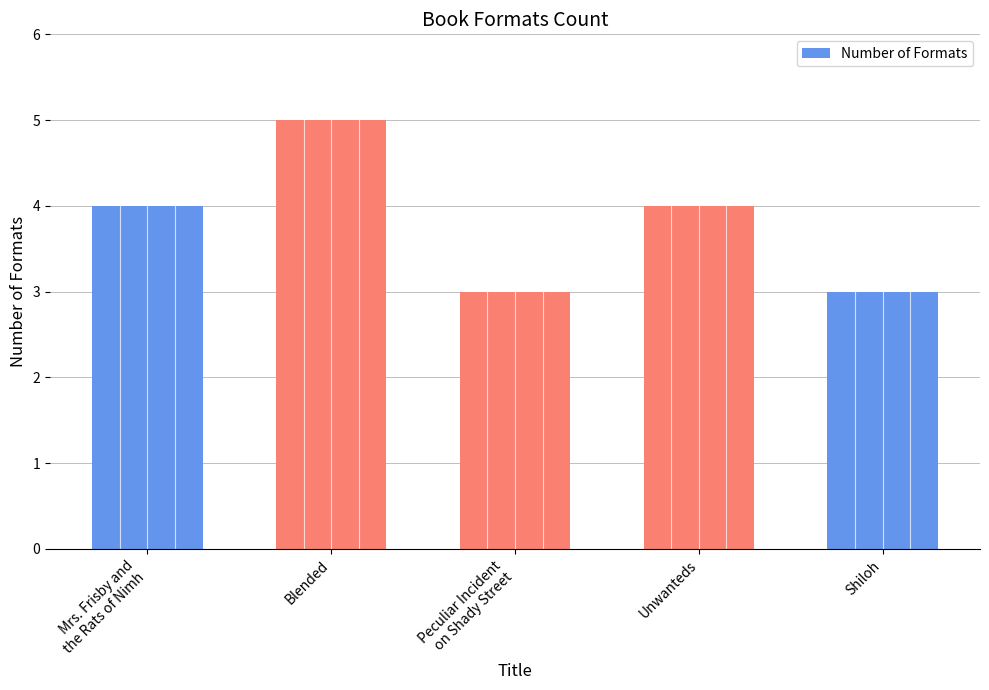

What is the change in value from Blended to Unwanteds?

-1